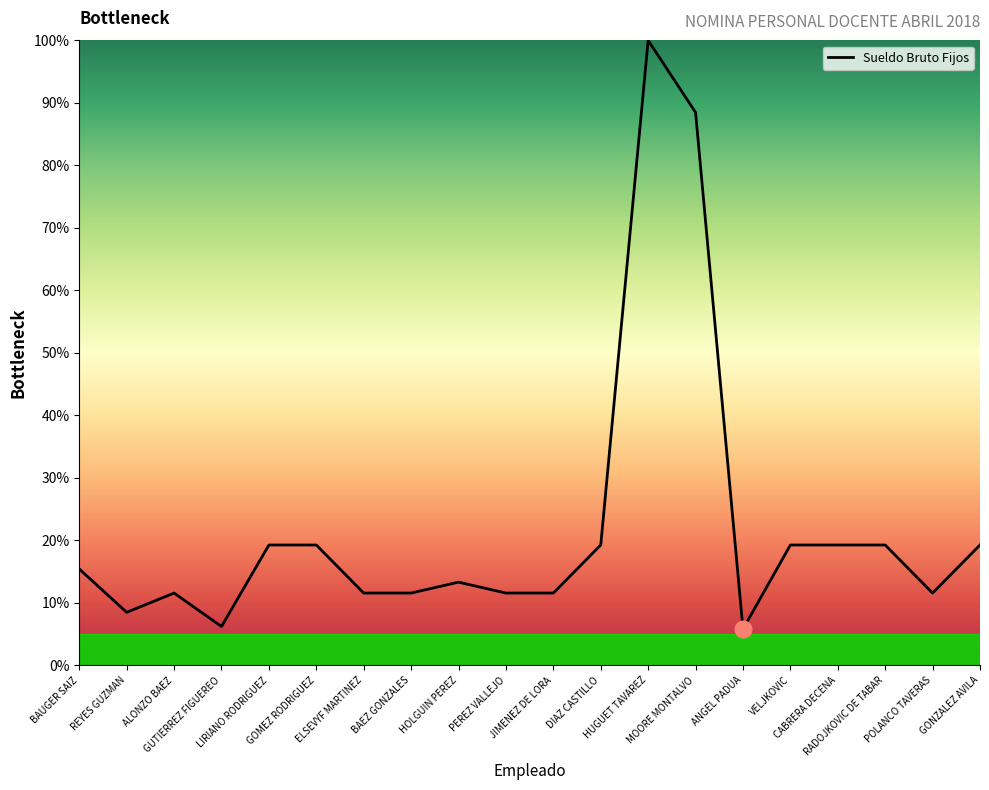

What is the approximate value at GONZALEZ AVILA?

19.2